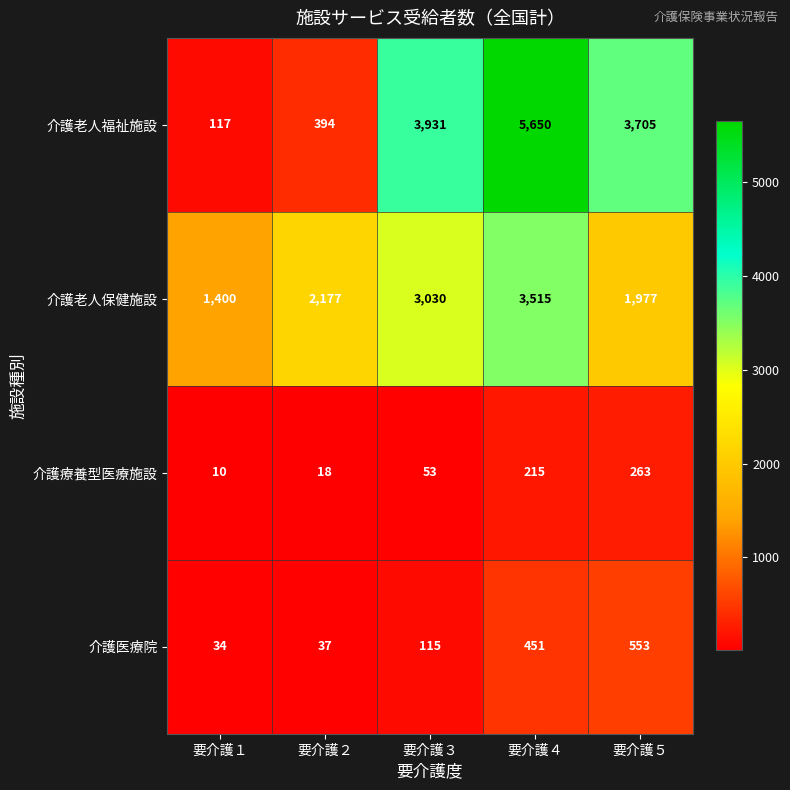

Where is 介護療養型医療施設 nearest to the value 136?

要介護４